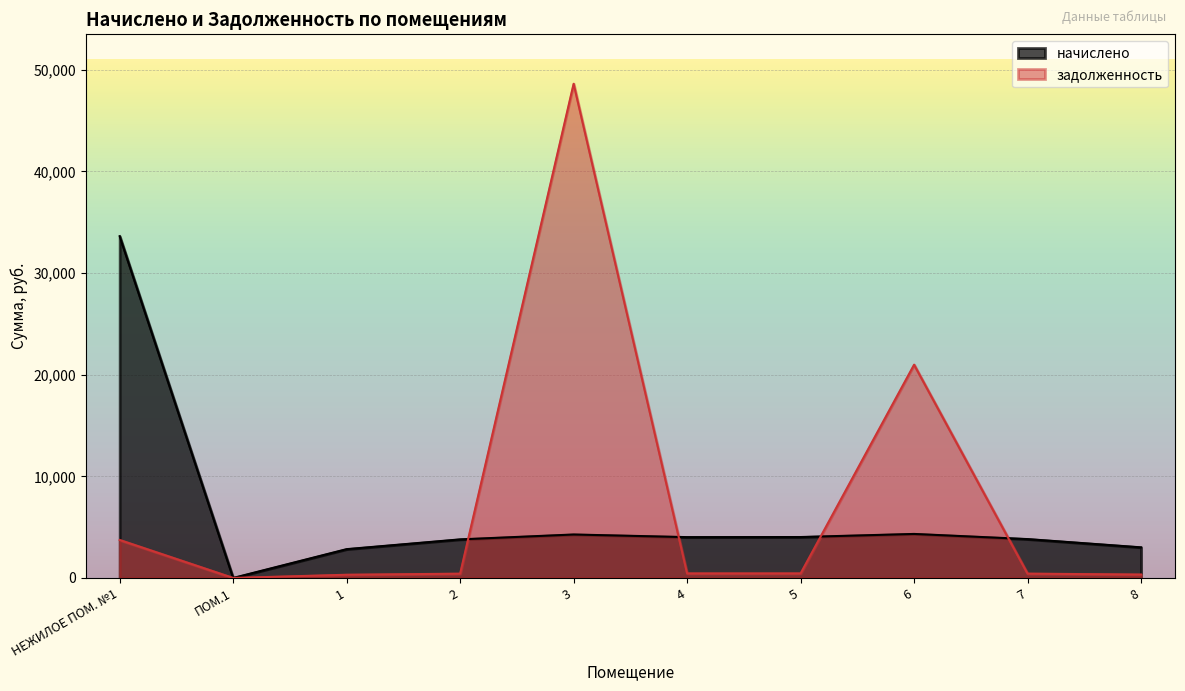

Between which two adjacent categories do задолженность and начислено first intersect?

2 and 3